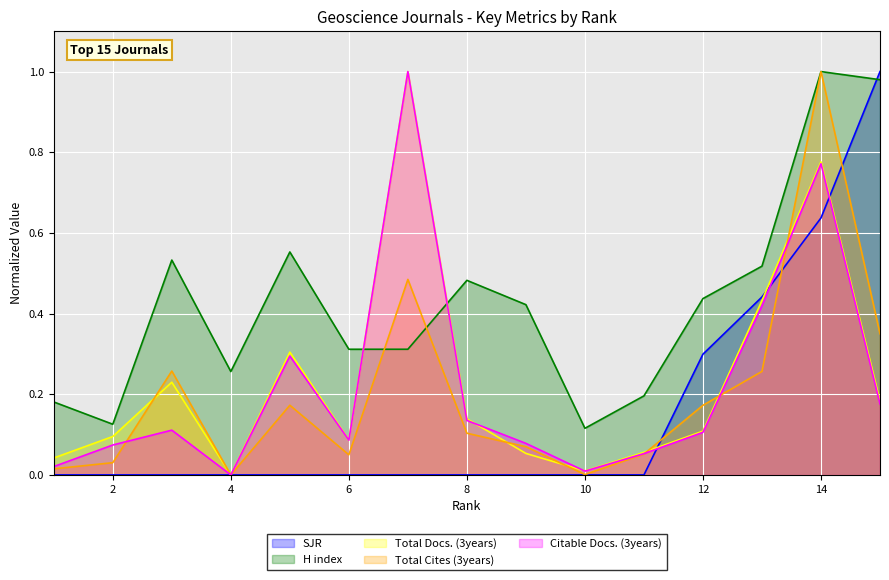

What is the difference between the second highest and second lowest values in the Total Cites (3years) series?

0.5